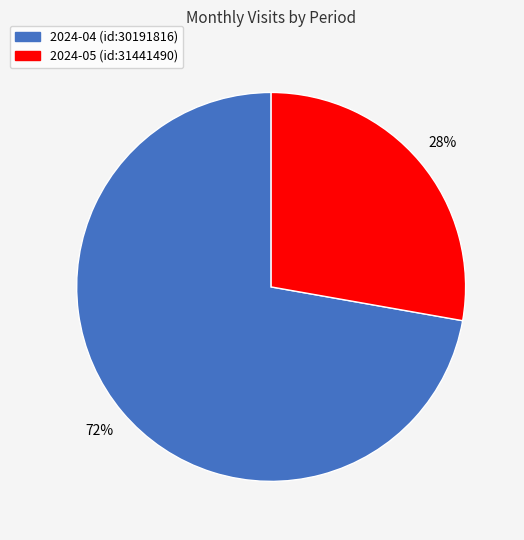

How many segments does this pie chart have?

2